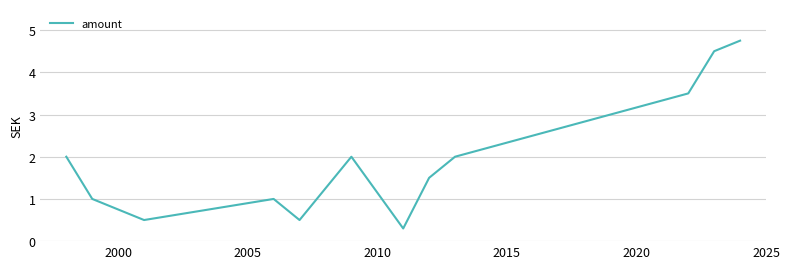

What is the minimum value shown in the chart?

0.3